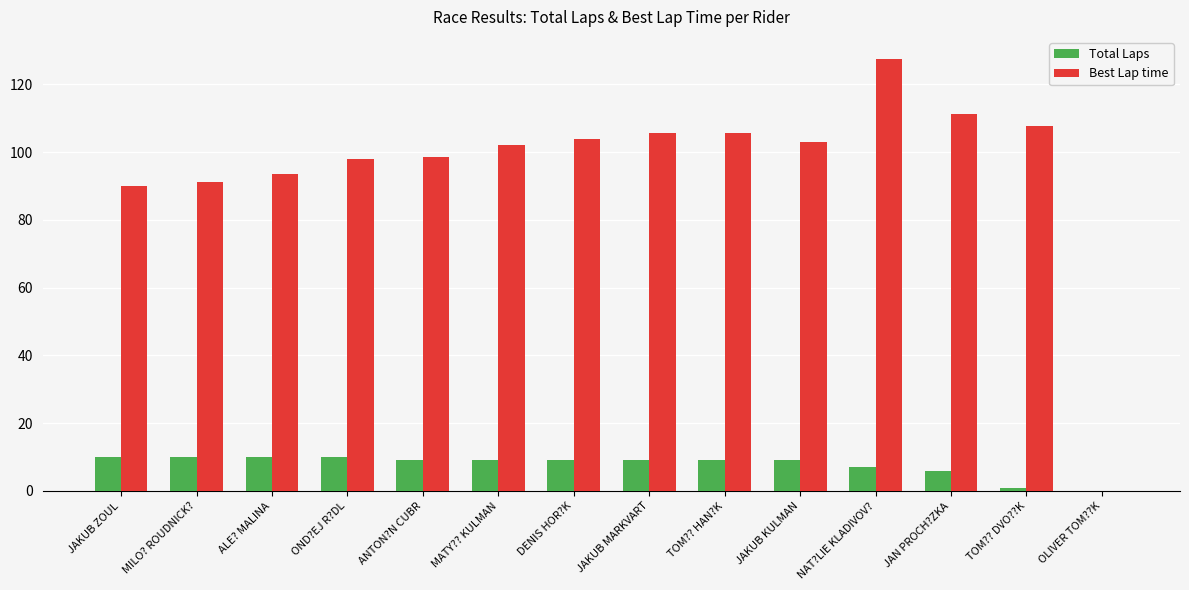

How many data points does each series have?

14